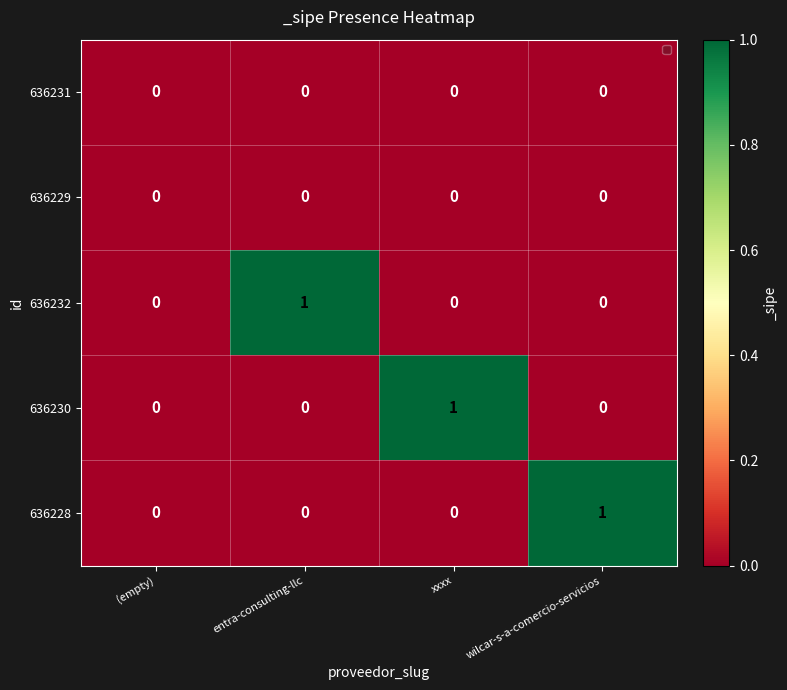

Which series changed the most between (empty) and wilcar-s-a-comercio-servicios?

636228